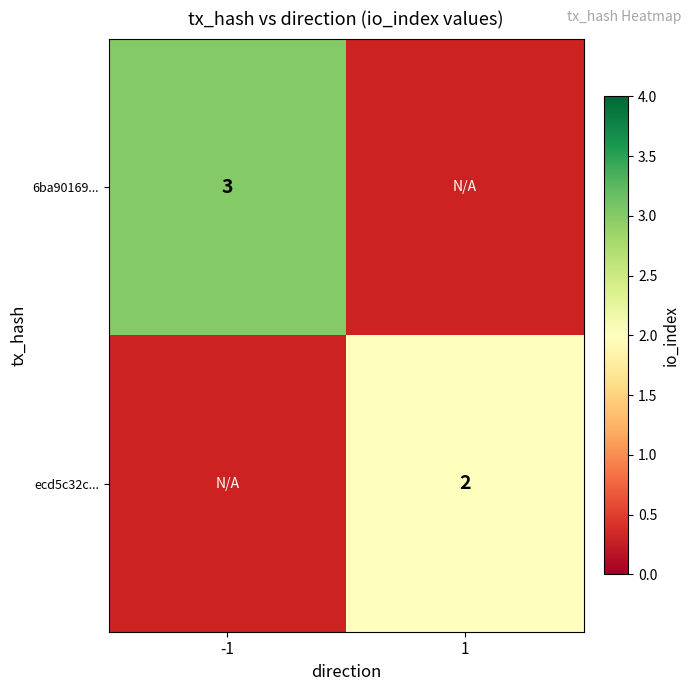

True or false: 6ba90169... has a value of 2 at -1.

False